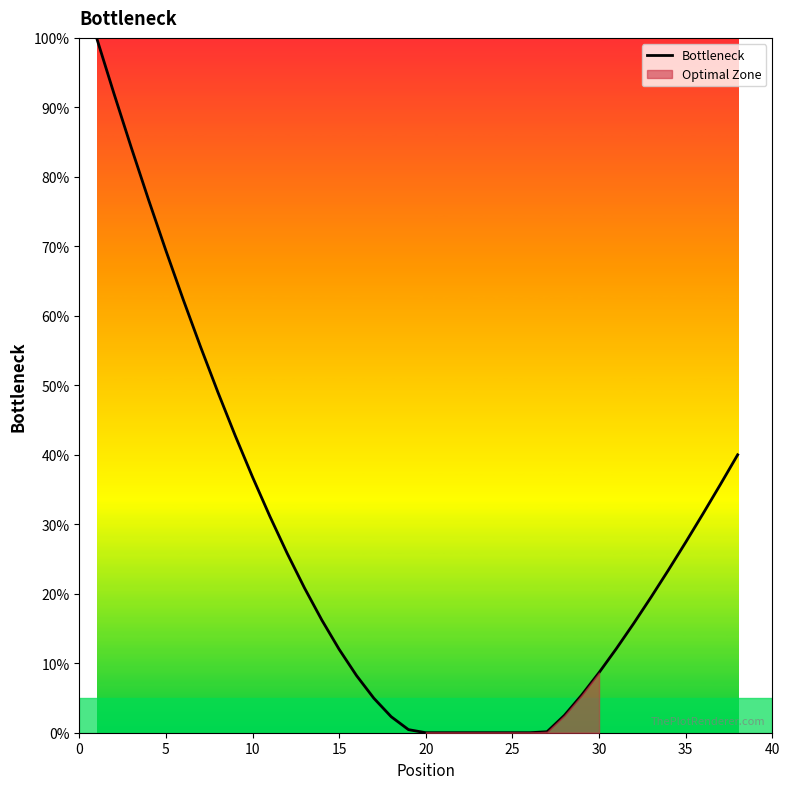

Reading left to right, extract all data points from this chart.

100.0	92.0	84.2	76.7	69.4	62.3	55.5	49.0	42.8	36.8	31.1	25.8	20.8	16.2	12.0	8.2	5.0	2.3	0.4	0.0	0.0	0.0	0.0	0.0	0.0	0.0	0.1	2.5	5.4	8.7	12.1	15.7	19.5	23.4	27.4	31.5	35.7	40.0